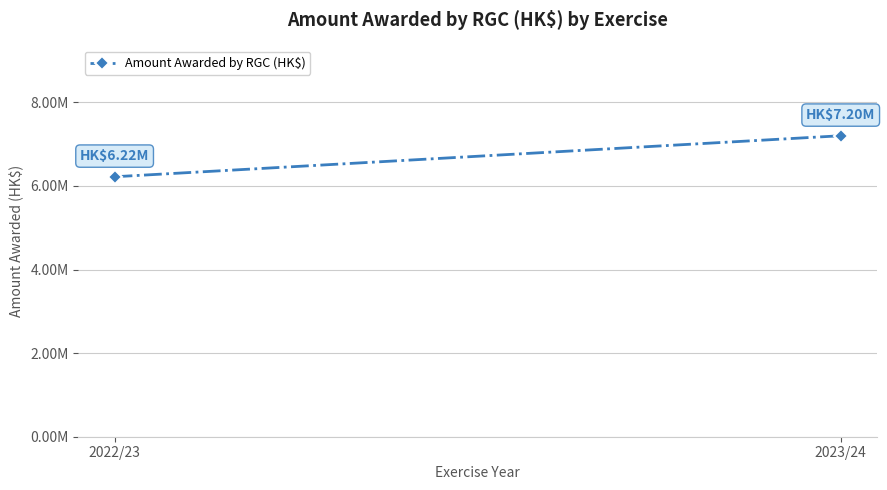

What is the approximate value at 2023/24?

7200000